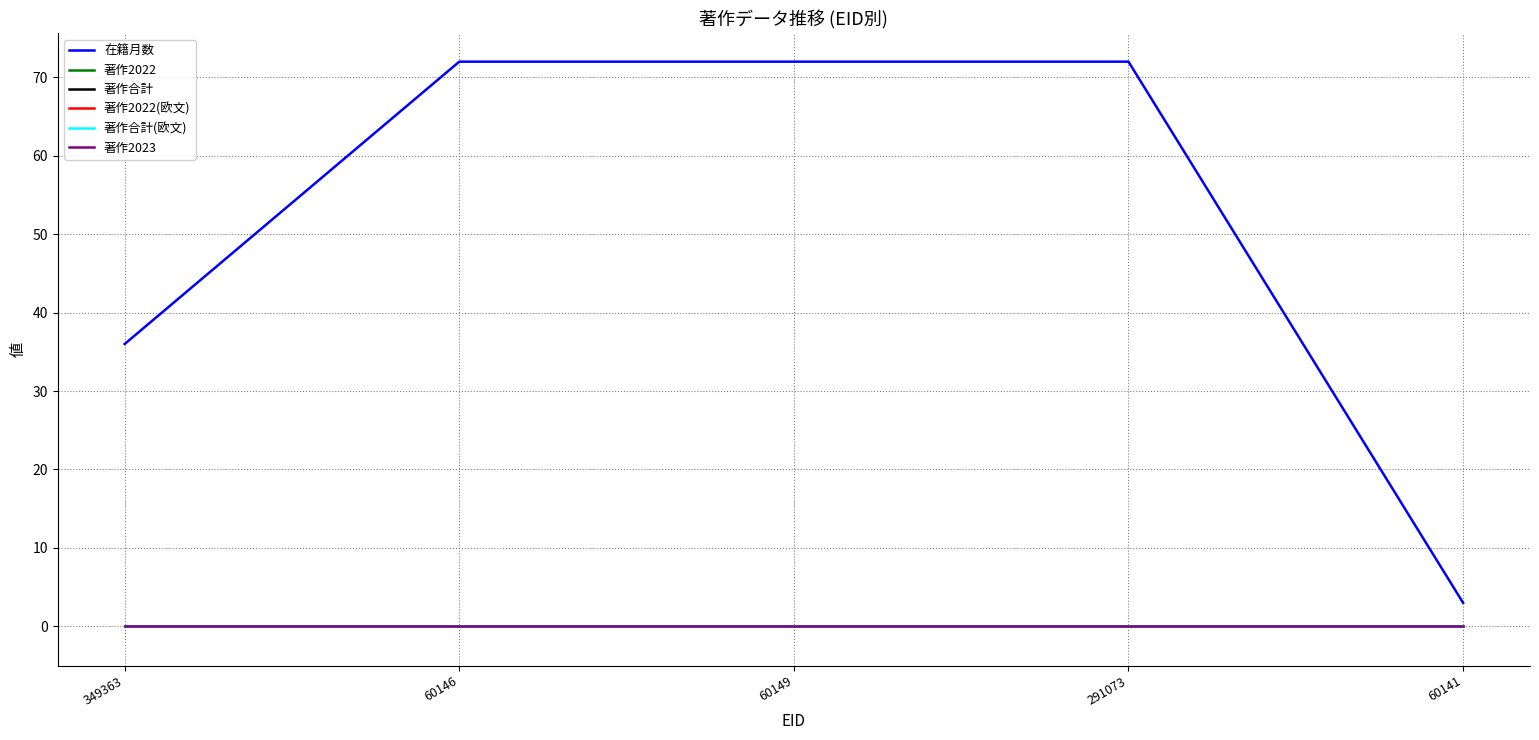

Does the chart display data point markers on the line(s)?

No